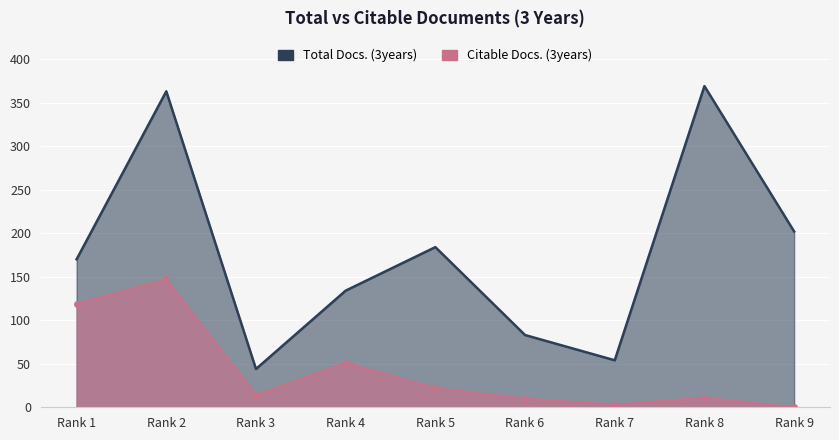

What is the approximate value of Total Docs. (3years) at Rank 8, to the nearest 50?

350